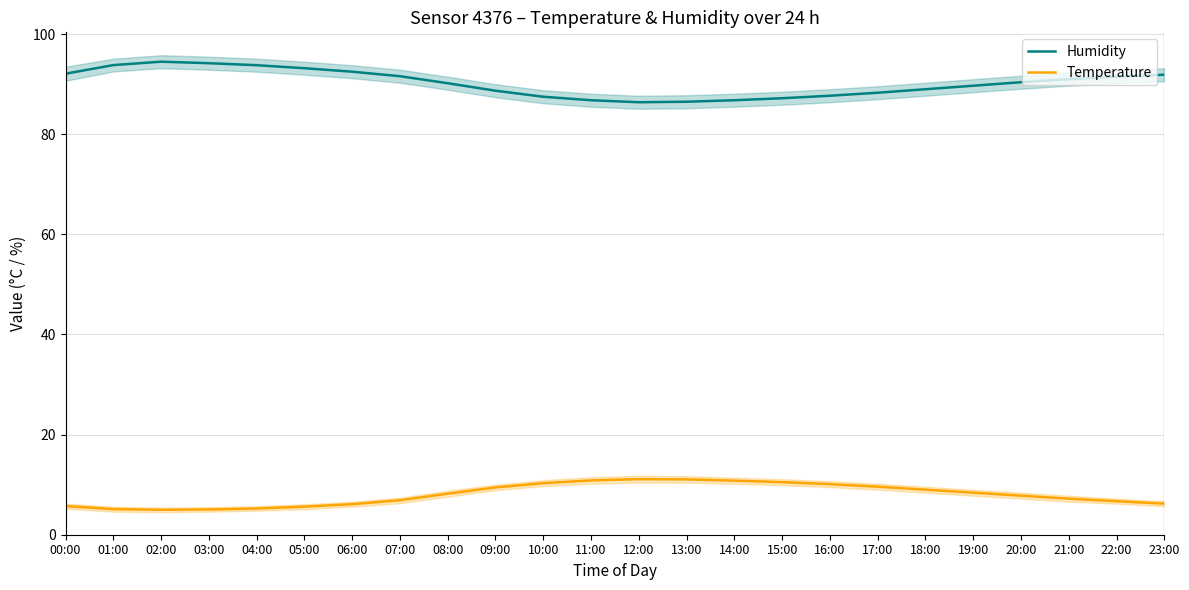

At which label does Humidity reach its minimum?

12:00